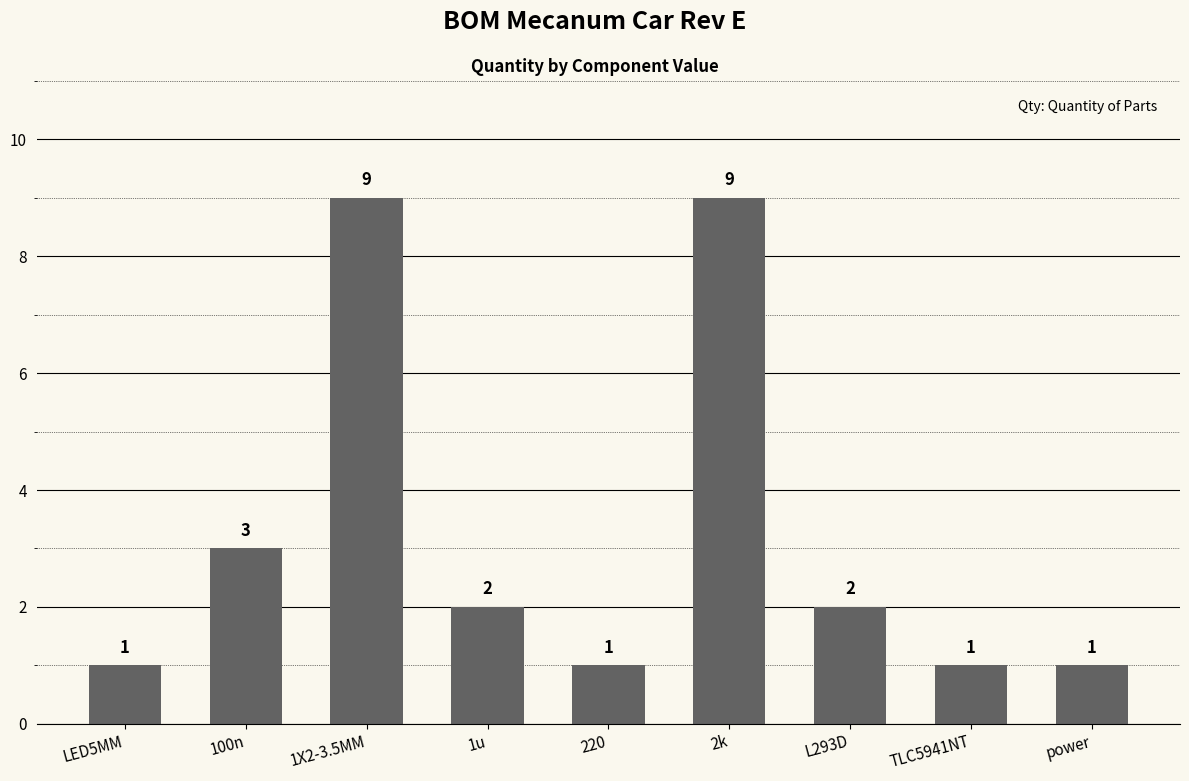

How many bars are there in total?

9